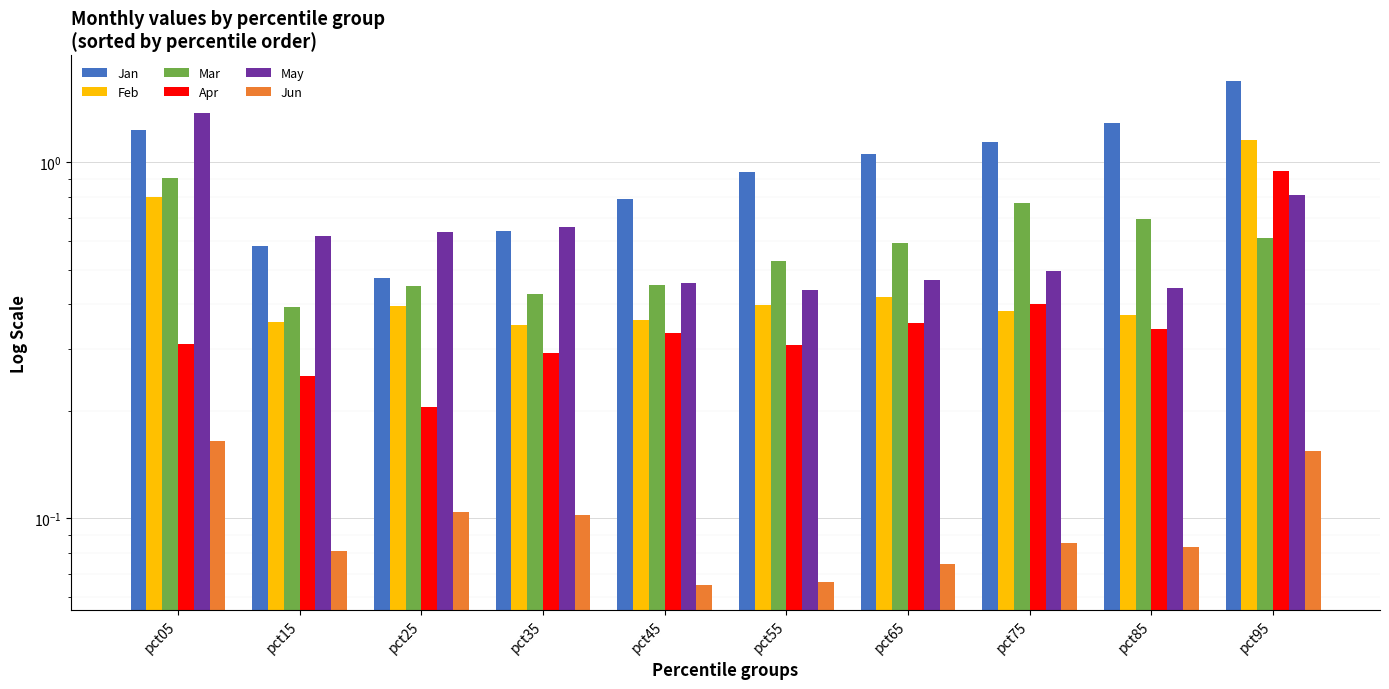

Is it true that May equals 0.7 at pct85?

False